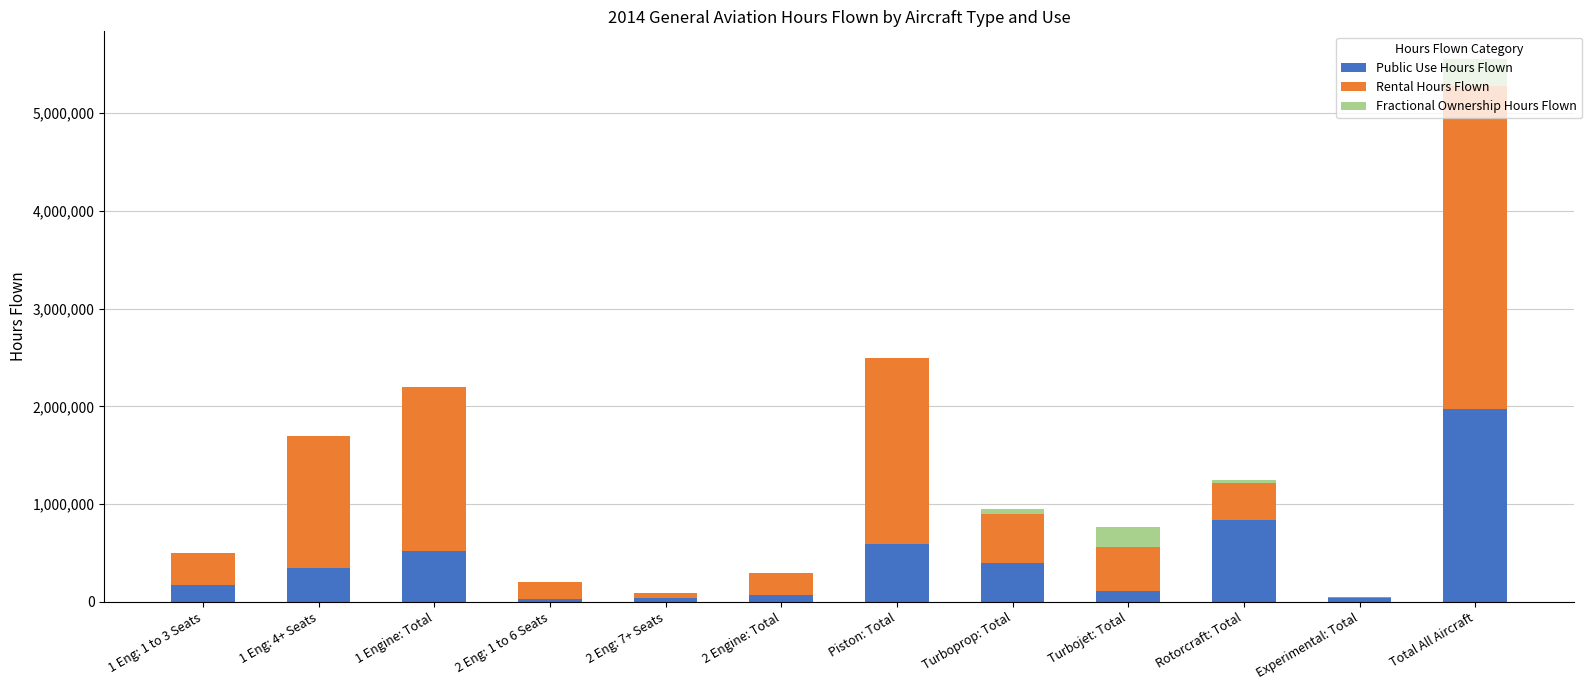

Count the number of categories in the chart.

12